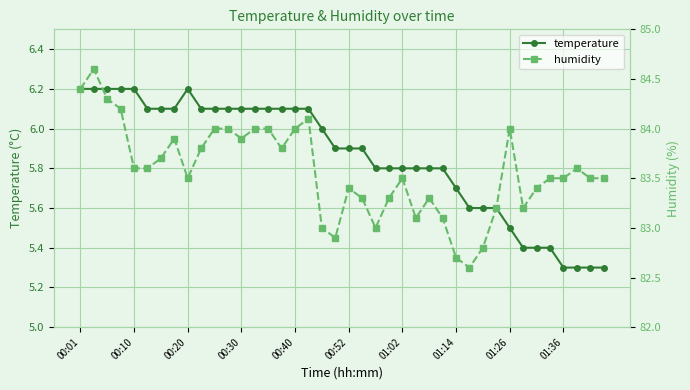

True or false: temperature and humidity cross at least once.

False